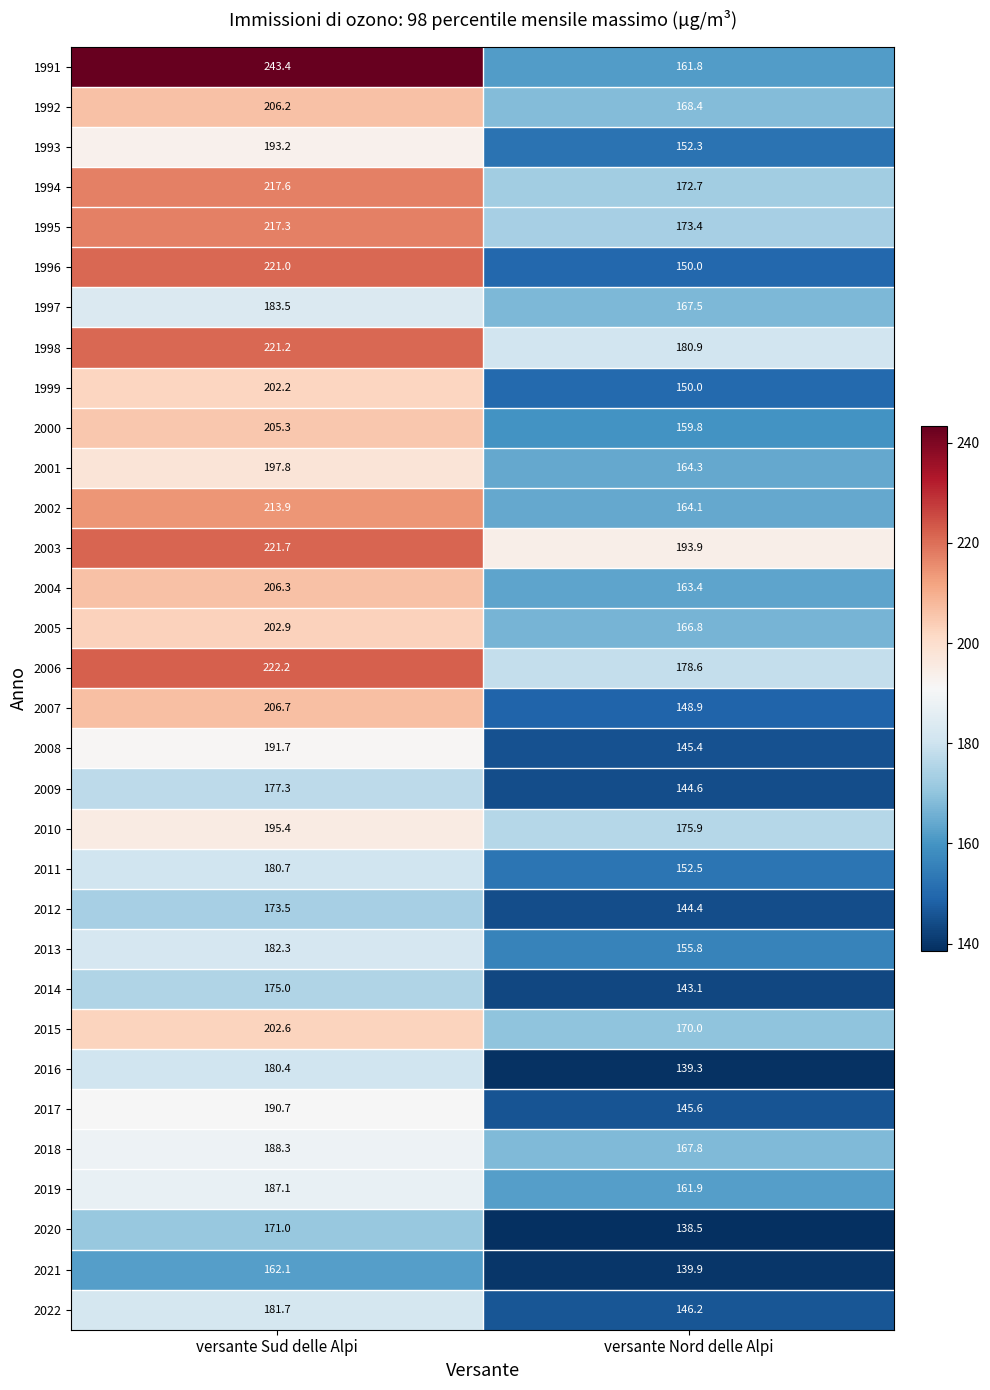

Is it true that 2000 equals 159.8 at versante Nord delle Alpi?

True